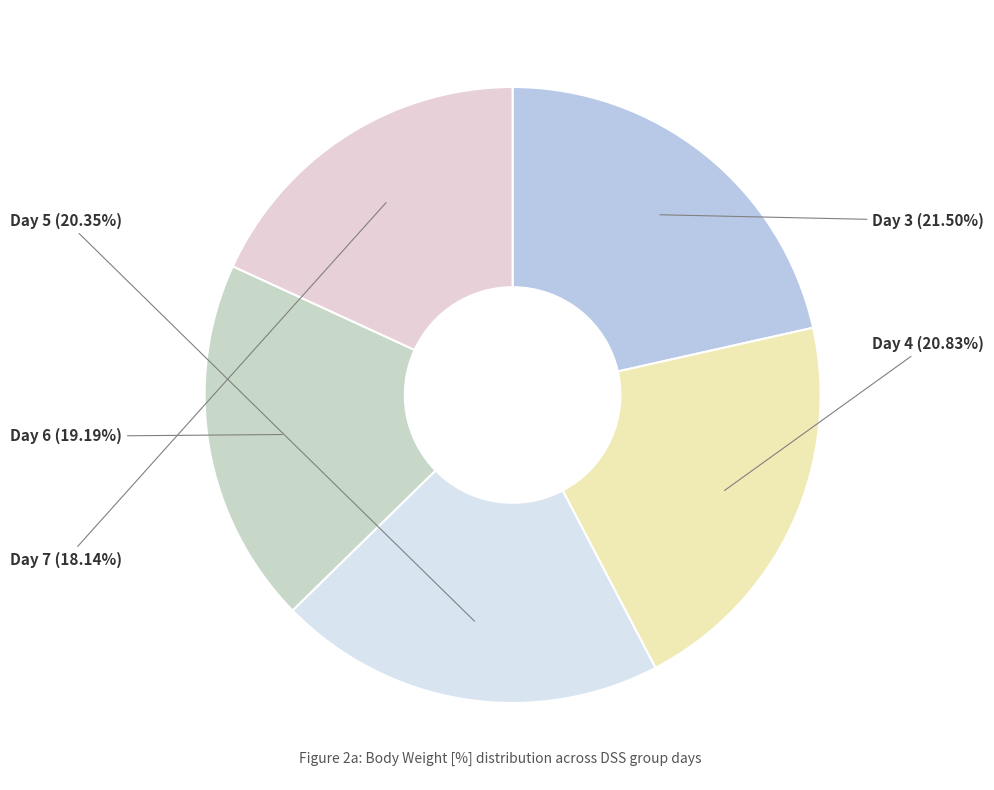

What percentage is NOT represented by Day 6?

80.8%